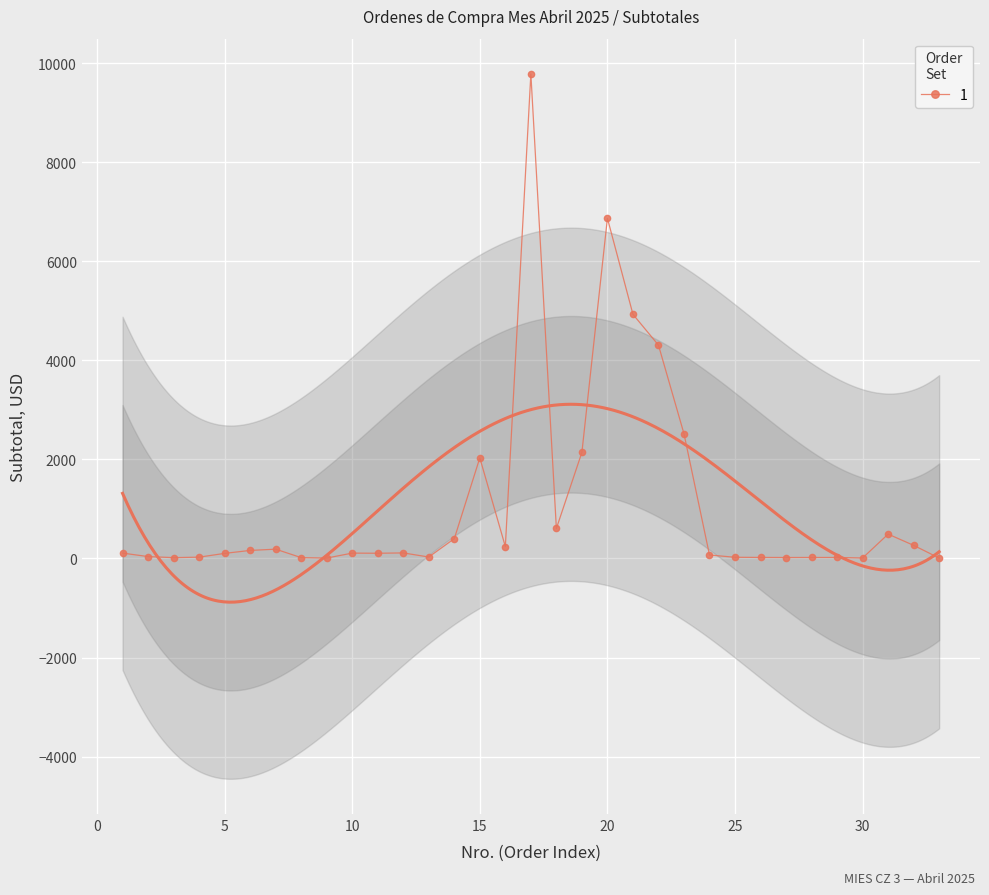

What is the difference between the maximum and minimum values?

9774.0